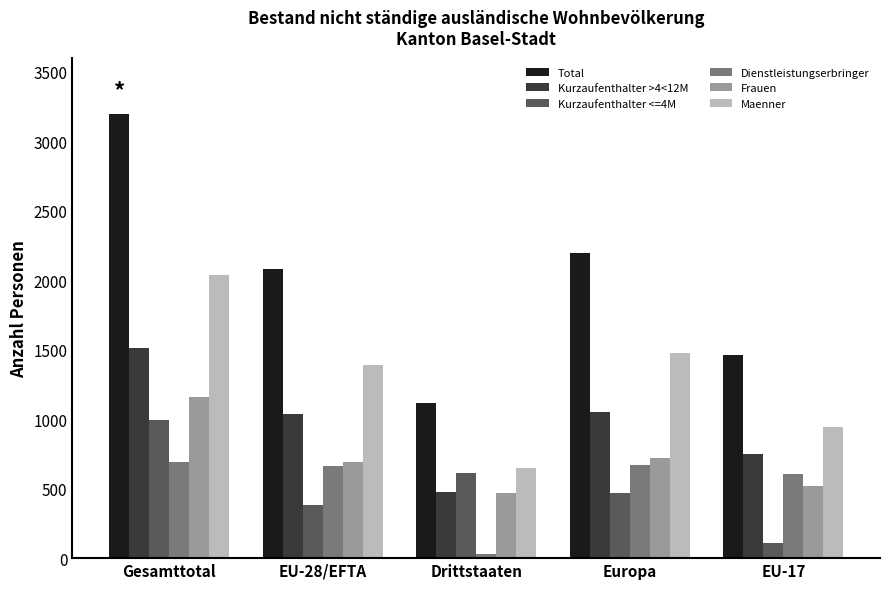

Is the value of Total at EU-17 greater than the value of Dienstleistungserbringer at Drittstaaten?

Yes